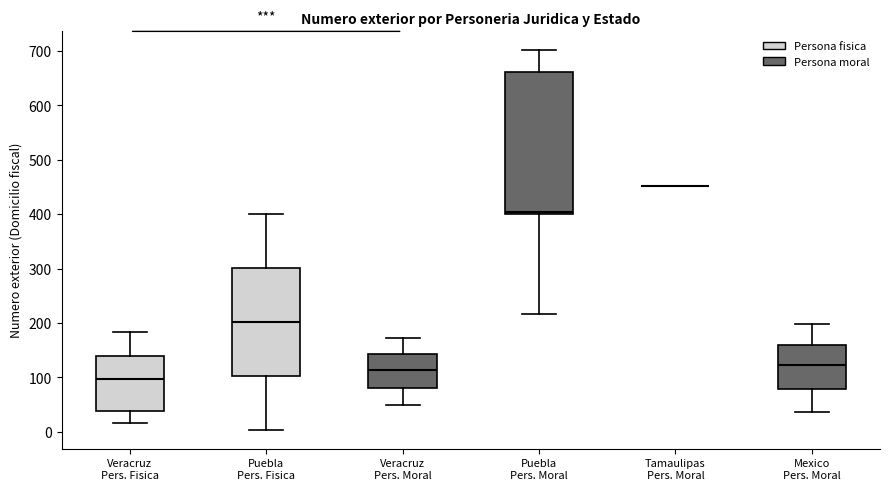

Reading left to right, read every box against the y-axis: the position of its median line, the range the box covers, and the ends of its whiskers. The values are not printed on the chart, so give them approximately, as read against the axis.

Veracruz Pers. Fisica: median 100, box 40 to 140, whiskers 20 to 180
Puebla Pers. Fisica: median 200, box 100 to 300, whiskers 0 to 400
Veracruz Pers. Moral: median 110, box 80 to 140, whiskers 50 to 170
Puebla Pers. Moral: median 400 (just above the box's lower edge), box 400 to 660, whiskers 220 to 700
Tamaulipas Pers. Moral: box collapsed to a line at 450, whiskers 450 to 450
Mexico Pers. Moral: median 120, box 80 to 160, whiskers 40 to 200